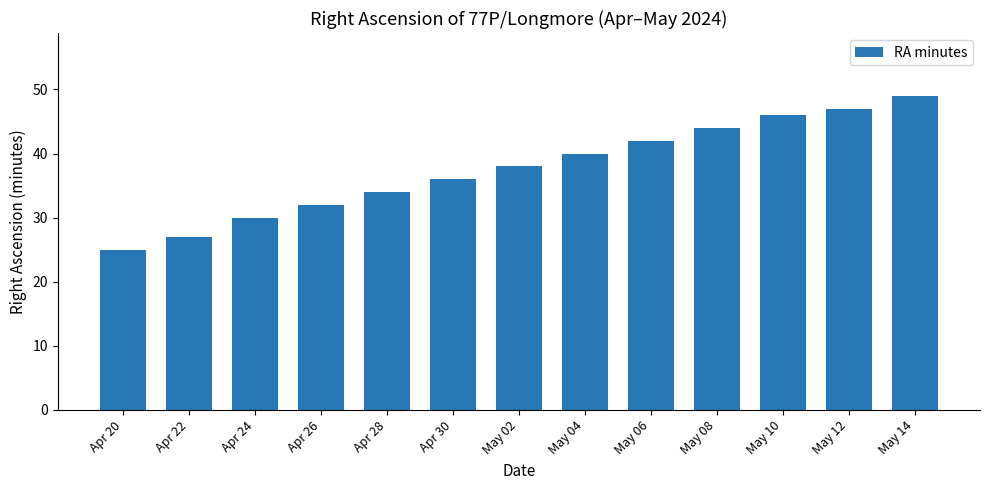

What is the value of the 7th bar from the left?

38